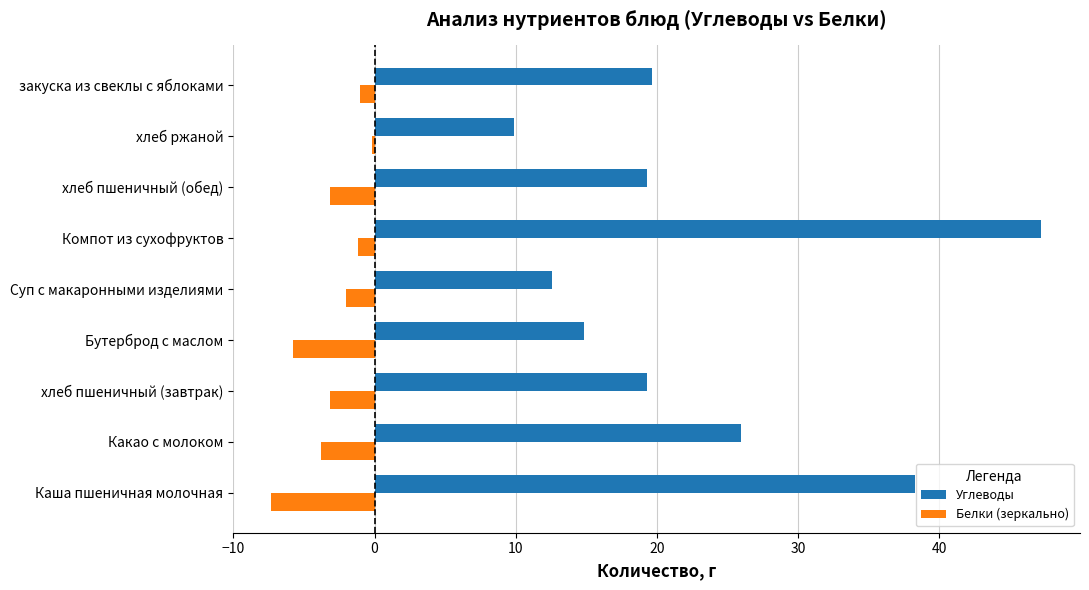

What value does the Белки (зеркально) series have at хлеб пшеничный (завтрак)?

-3.2